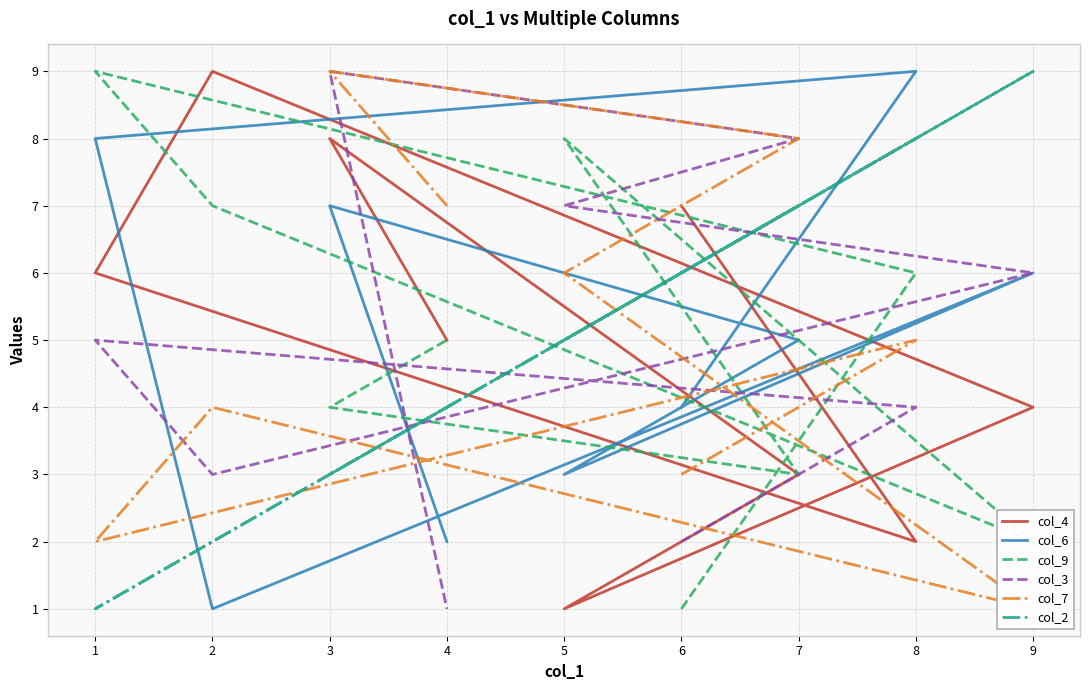

In col_7, how many points are higher than both neighbors (excluding endpoints)?

3